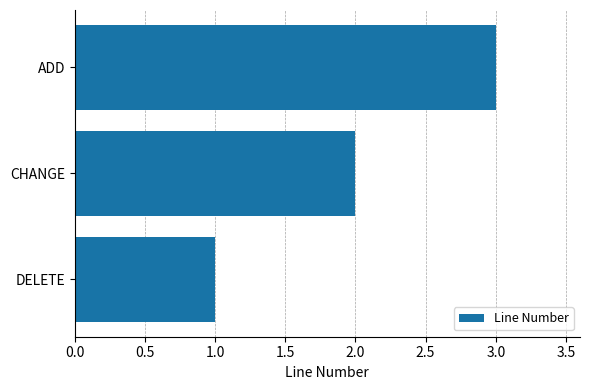

Where is the data nearest to the value 2?

CHANGE